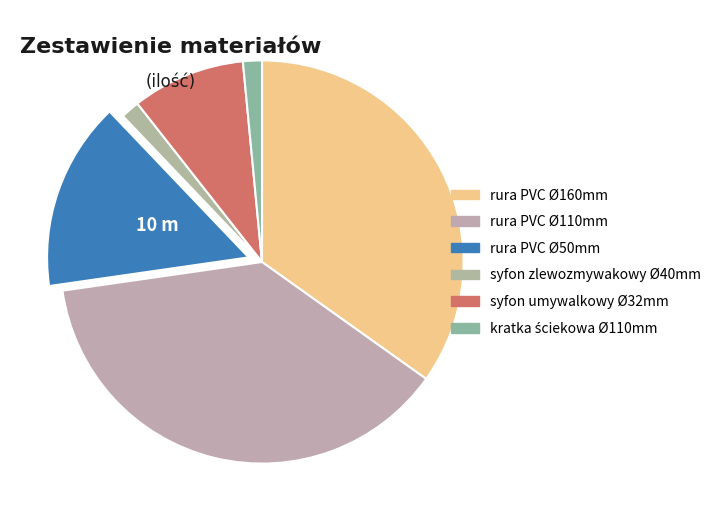

How many slices are in this pie chart?

6